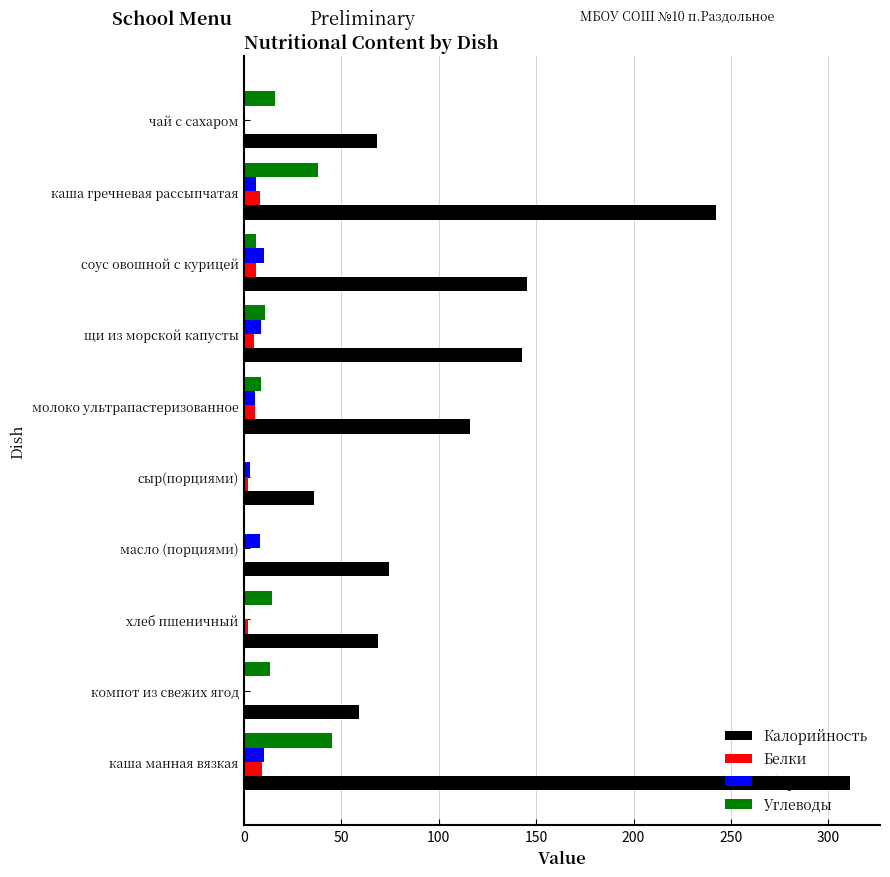

How many categories are shown in the chart?

10